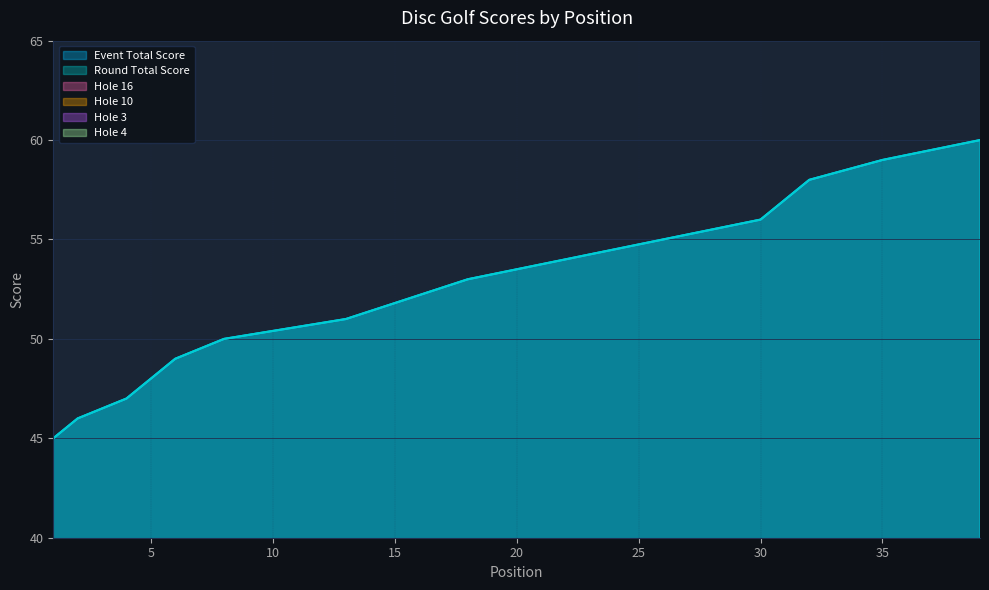

Reading left to right, what are all the values shown in this chart?

event_total_score: 45	46	46	47	47	49	49	50	50	50	50	50	51	51	51	51	51	53	53	53	53	54	54	54	54	55	55	55	55	56	57	58	58	58	59	59	59	59	60	60
round_total_score: 45	46	46	47	47	49	49	50	50	50	50	50	51	51	51	51	51	53	53	53	53	54	54	54	54	55	55	55	55	56	57	58	58	58	59	59	59	59	60	60
hole_16: 5	3	4	3	3	3	4	3	3	3	4	3	6	3	4	3	4	3	4	4	3	4	4	4	3	4	4	4	3	4	5	3	6	5	4	4	5	5	8	3
hole_10: 3	3	3	4	3	3	3	3	2	4	2	3	2	4	4	3	5	3	4	4	3	3	3	3	2	3	3	4	3	3	3	3	3	3	4	4	2	4	3	3
hole_3: 3	3	3	3	3	3	2	3	3	4	4	3	2	4	3	3	3	4	4	3	5	4	4	2	2	3	3	4	3	3	3	5	3	4	4	4	4	3	2	4
hole_4: 3	3	4	2	3	3	4	3	3	3	3	2	2	2	3	3	3	3	2	2	3	3	2	4	4	3	3	3	3	4	2	4	4	3	4	3	5	4	5	2